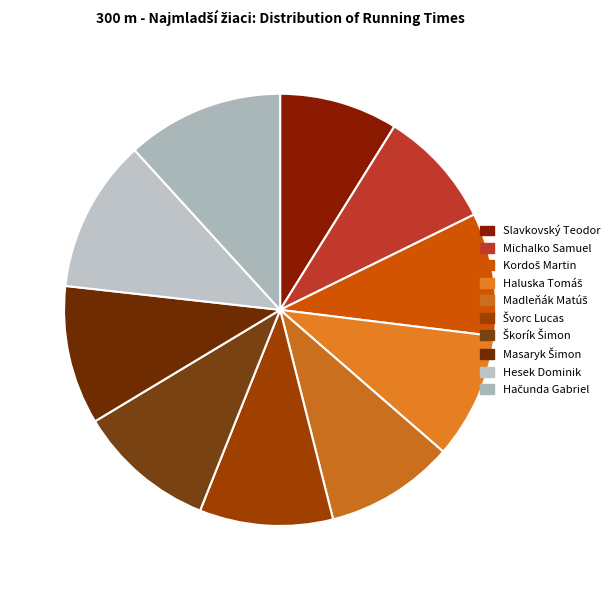

How many slices are in this pie chart?

10